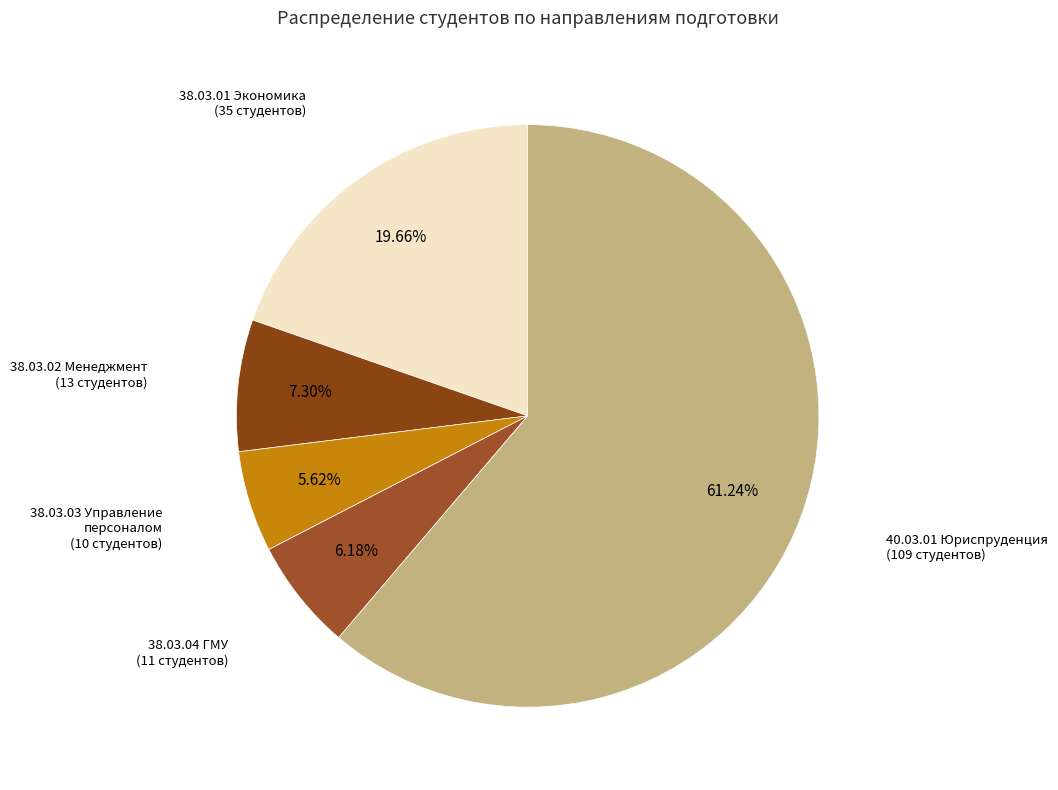

Which slice is the largest?

40.03.01 Юриспруденция